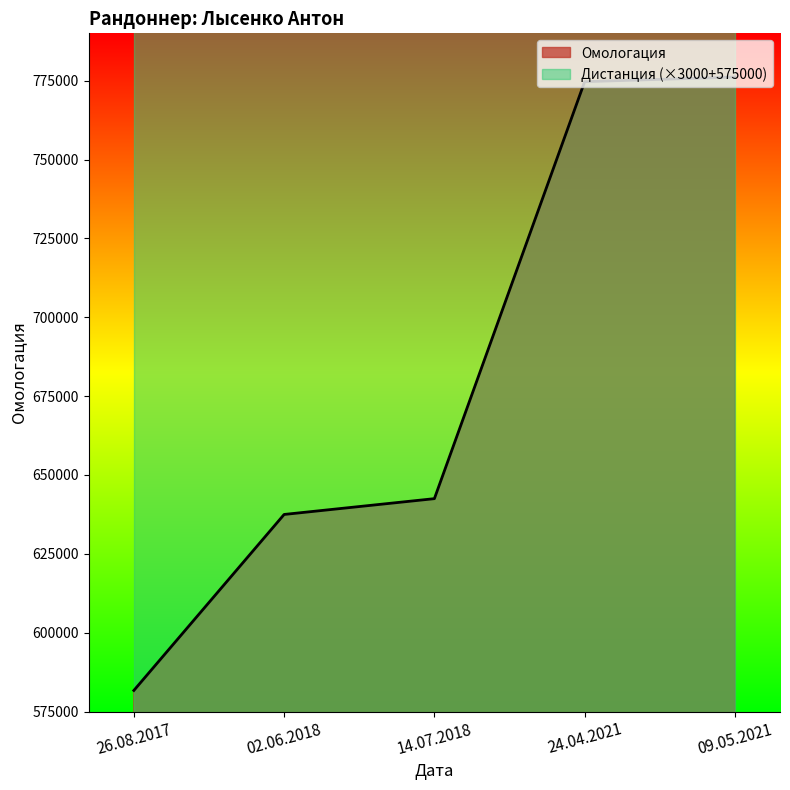

What is the maximum value for Омологация?

776142